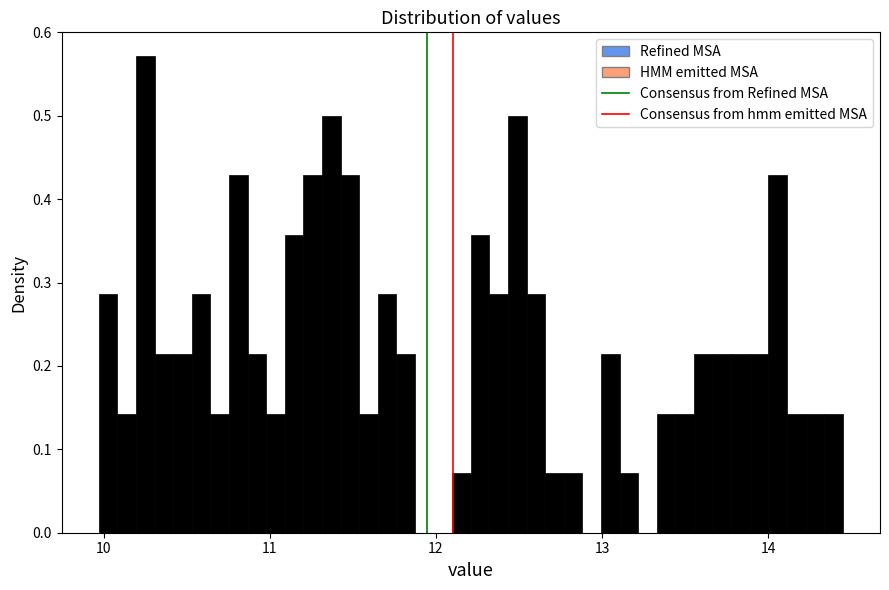

Around what value on the x-axis is the tallest bar? Give the approximate position of its centre, as read against the axis.

10.3